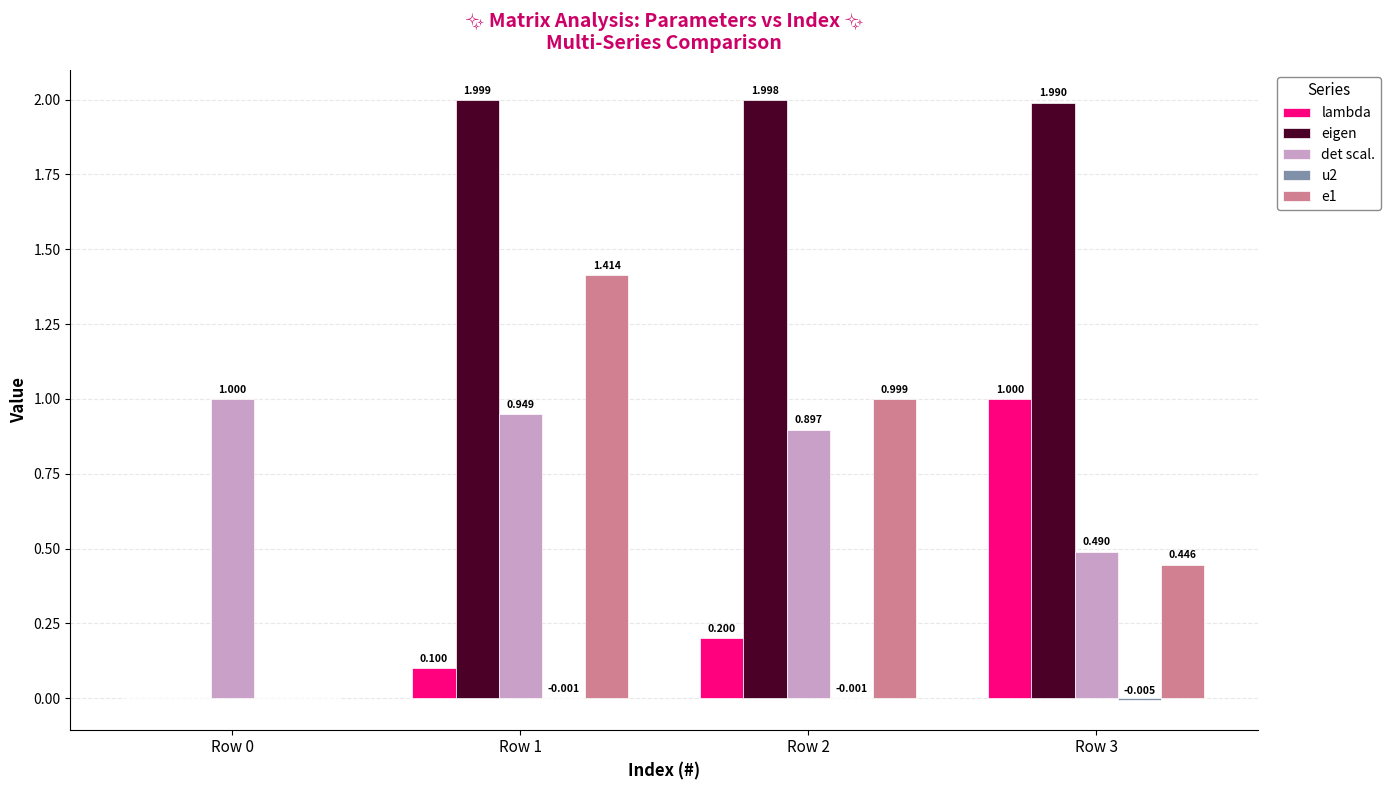

Between Row 2 and Row 3, which series saw the biggest shift?

lambda